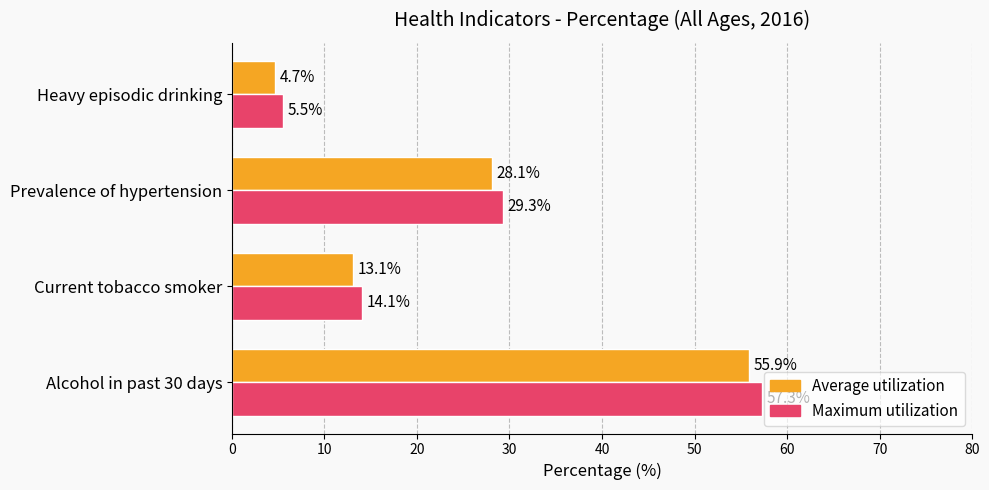

What is the difference between the second highest and minimum values in the Average utilization series?

23.4